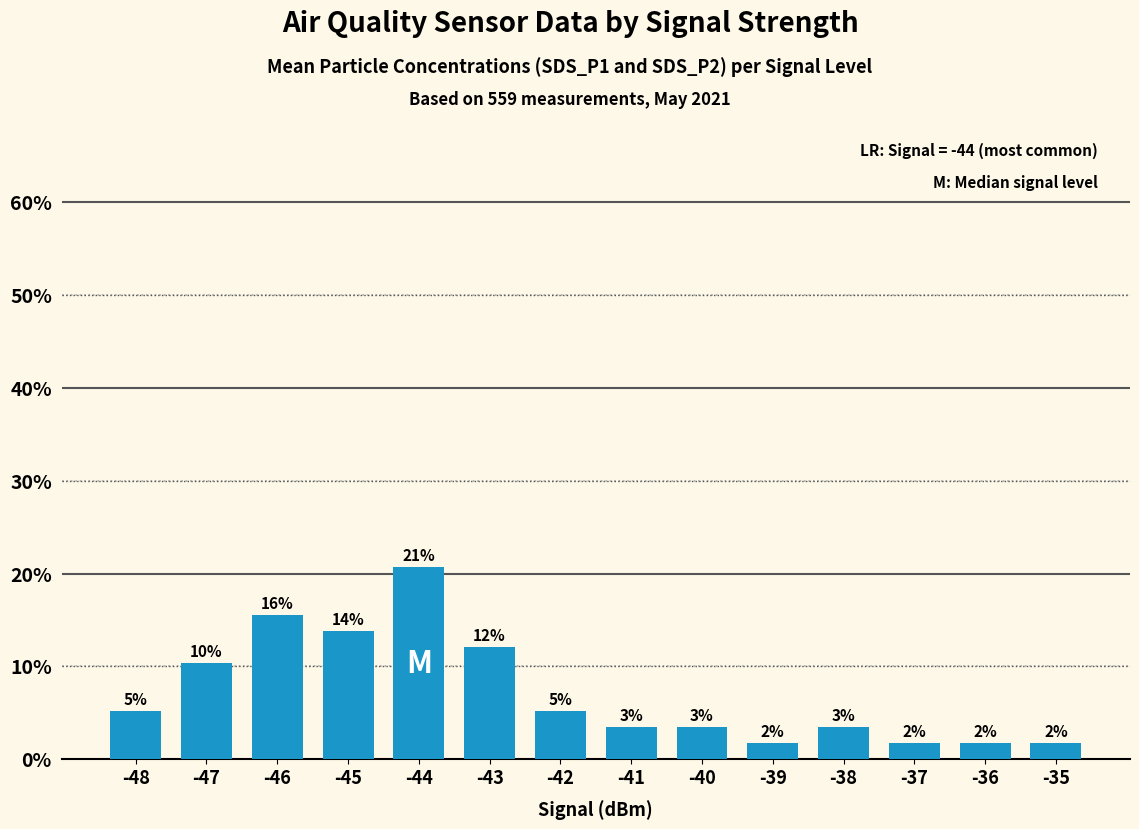

The chart shows a value of 1.7 at -40. True or false?

False